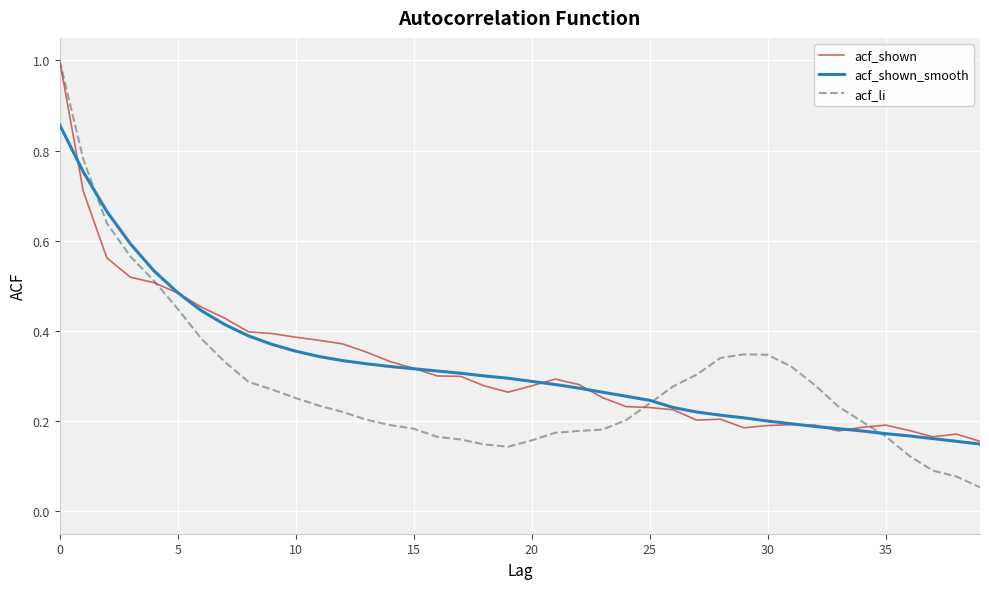

True or false: acf_shown_smooth has a value of 0.2 at 5.

False